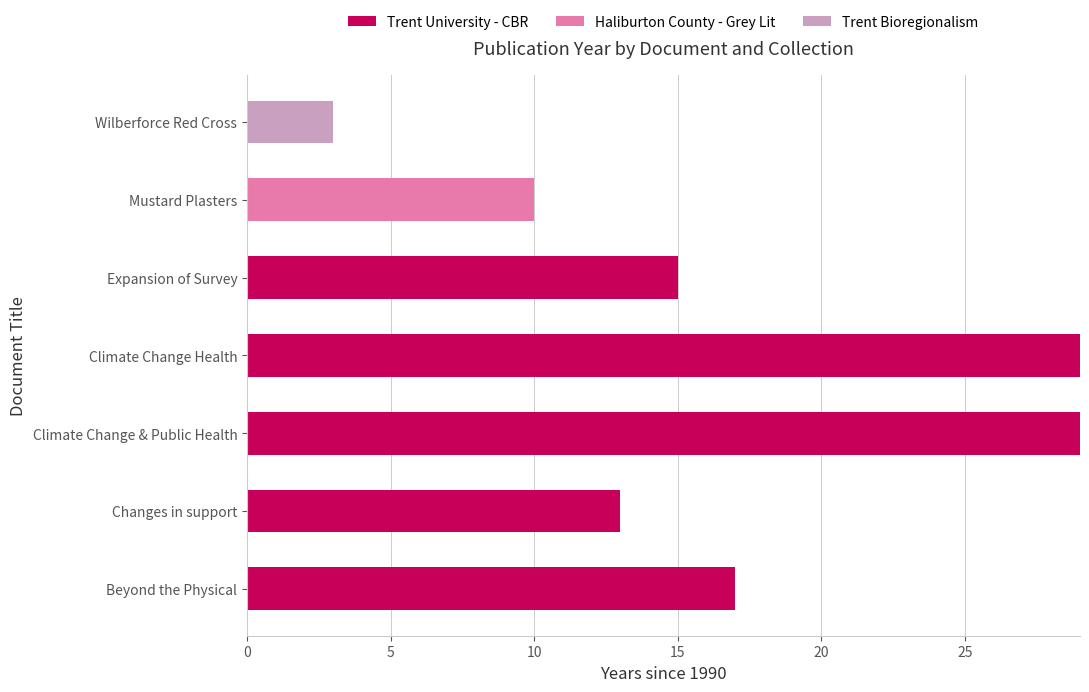

The Trent University - CBR series shows 17 at Beyond the Physical. True or false?

True